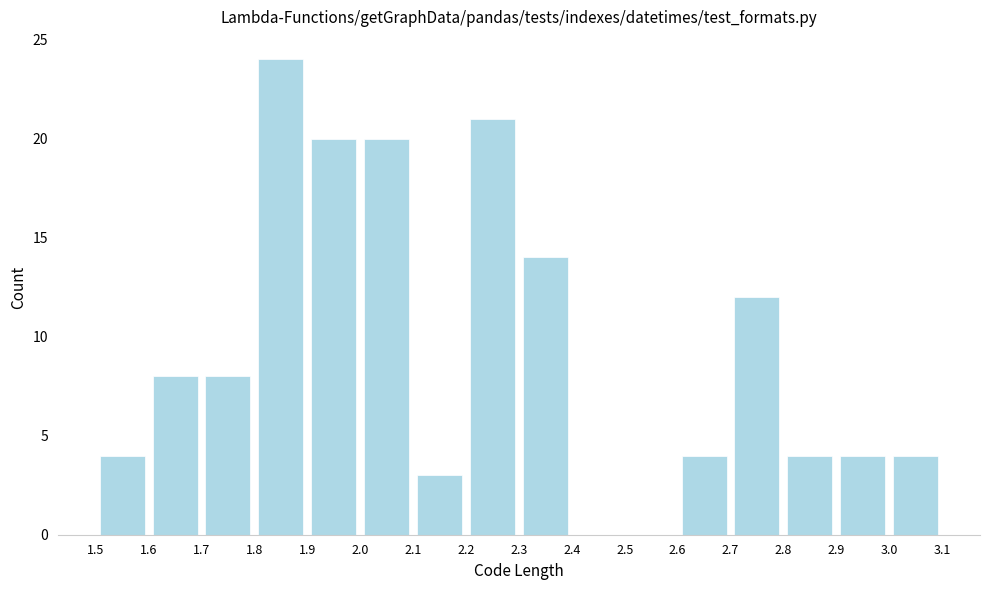

Reading left to right, list every bar in this chart as the range it spans on the x-axis followed by its height. The values are not printed on the chart, so give them approximately, as read against the axis.

1.5 to 1.6: 4
1.6 to 1.7: 8
1.7 to 1.8: 8
1.8 to 1.9: 24
1.9 to 2.0: 20
2.0 to 2.1: 20
2.1 to 2.2: 3
2.2 to 2.3: 21
2.3 to 2.4: 14
2.4 to 2.5: 0
2.5 to 2.6: 0
2.6 to 2.7: 4
2.7 to 2.8: 12
2.8 to 2.9: 4
2.9 to 3.0: 4
3.0 to 3.1: 4